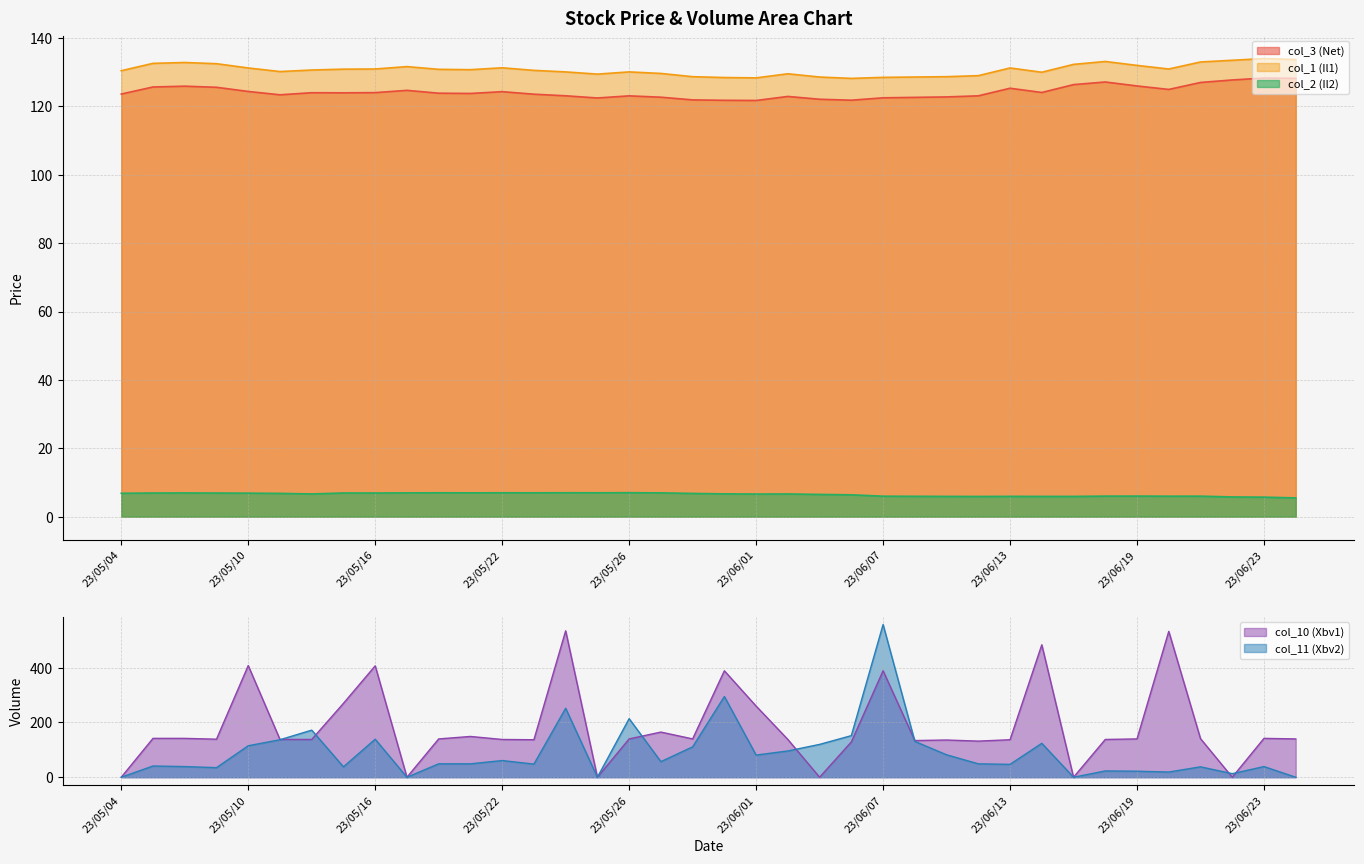

Where is col_10 (Xbv1) nearest to the value 267?

23/05/15